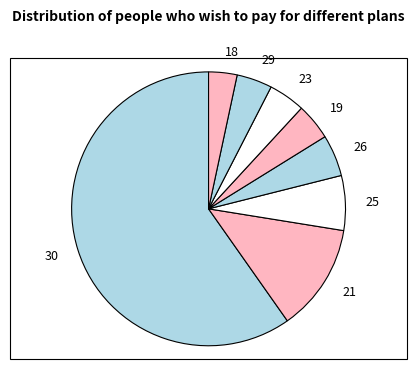

Is it true that 29 is 13% of the pie?

False